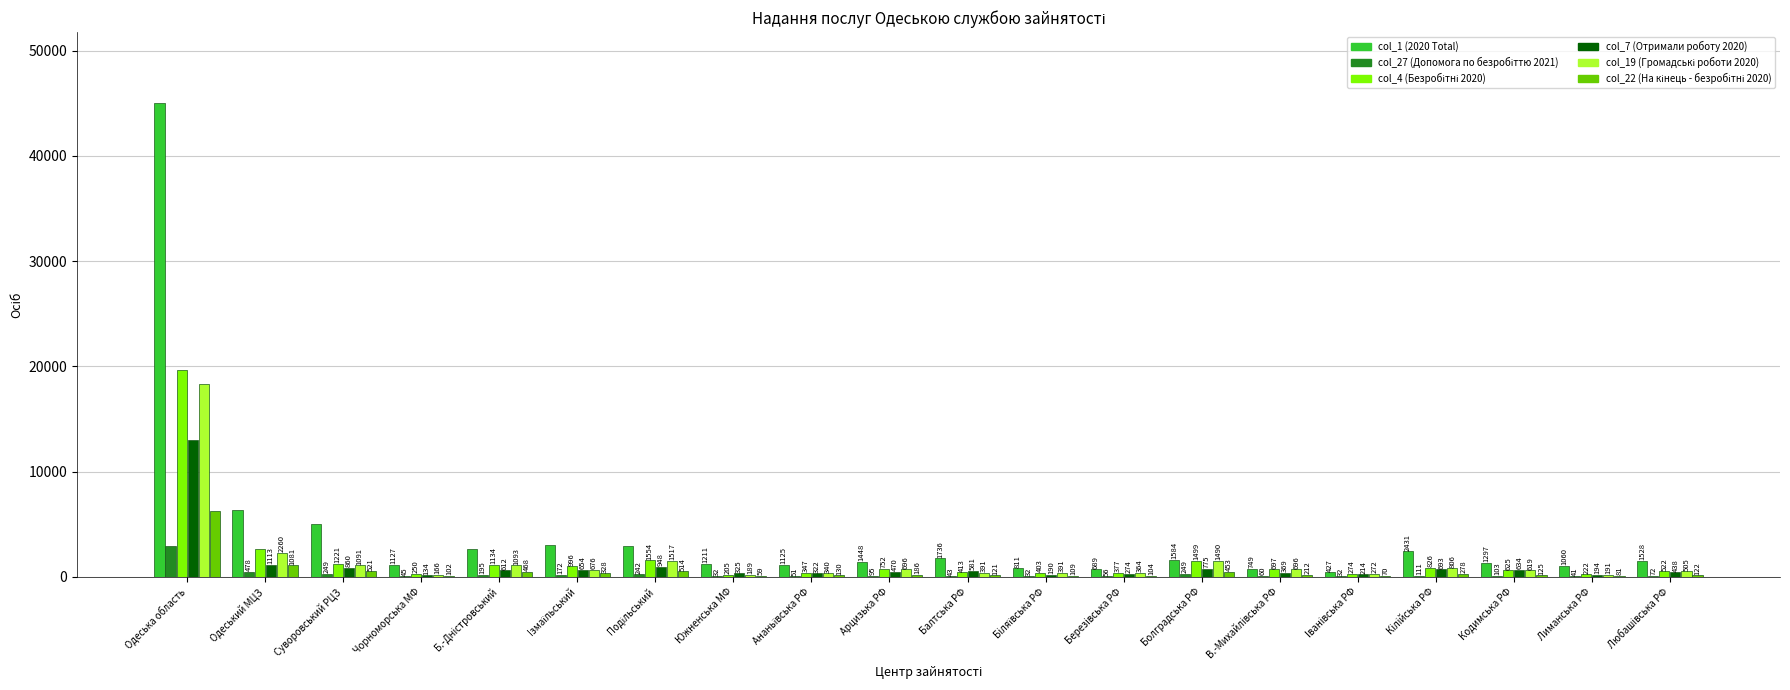

The value of col_1 (2020 Total) at Одеська область is 16154. True or false?

False